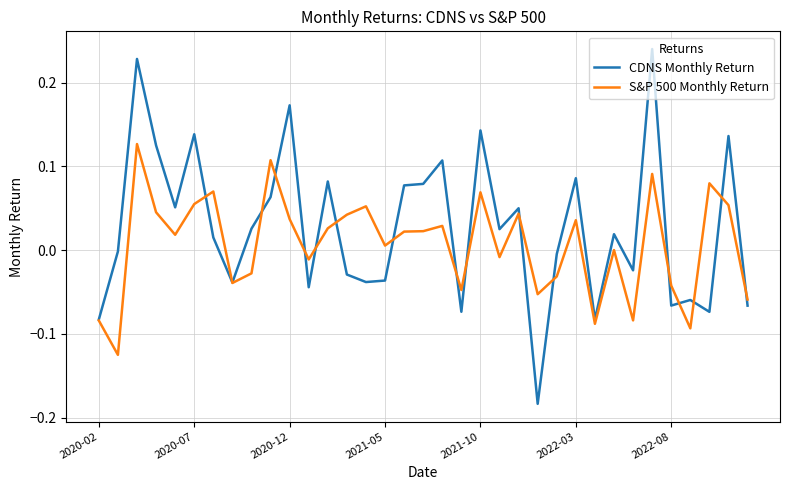

Which series has the largest range (max minus min)?

CDNS Monthly Return